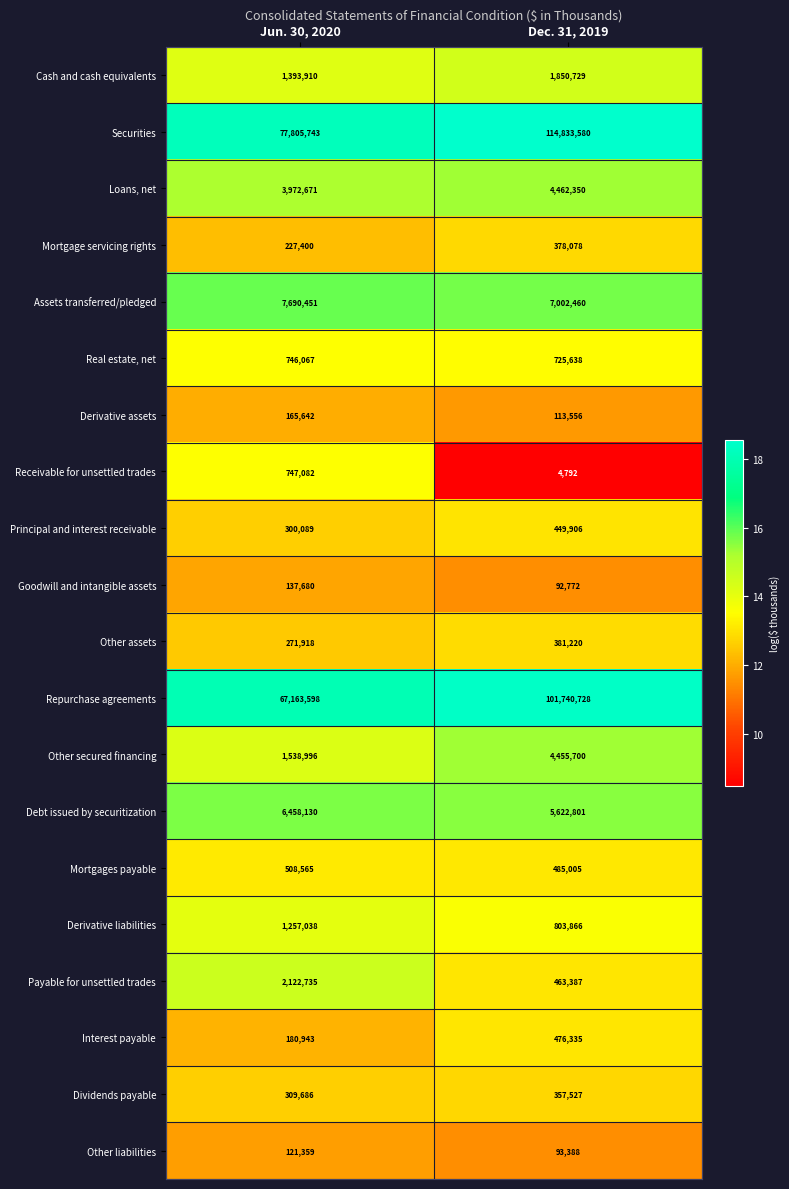

What is the smallest value displayed?

4792